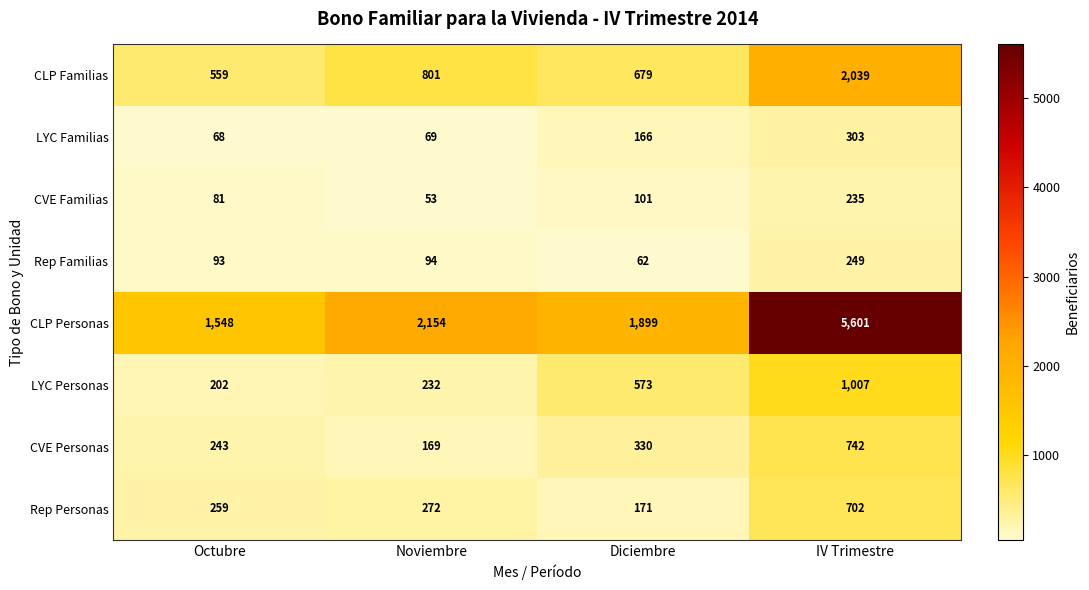

Which series has the widest spread of values?

CLP Personas